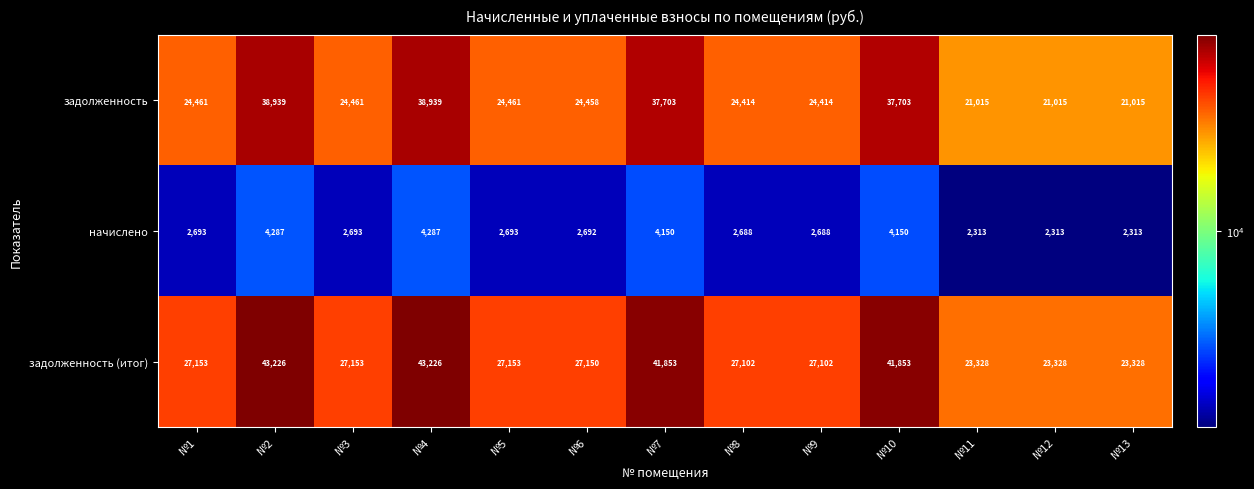

Rank the series at №11 from lowest to highest value.

начислено, задолженность, задолженность (итог)